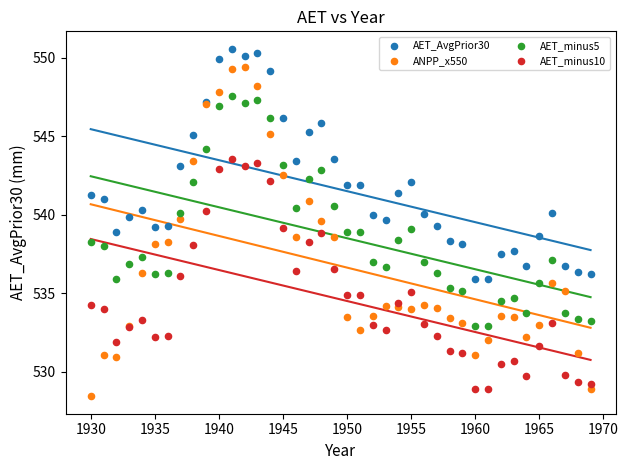

Which series has the widest spread of Y values?

ANPP_x550